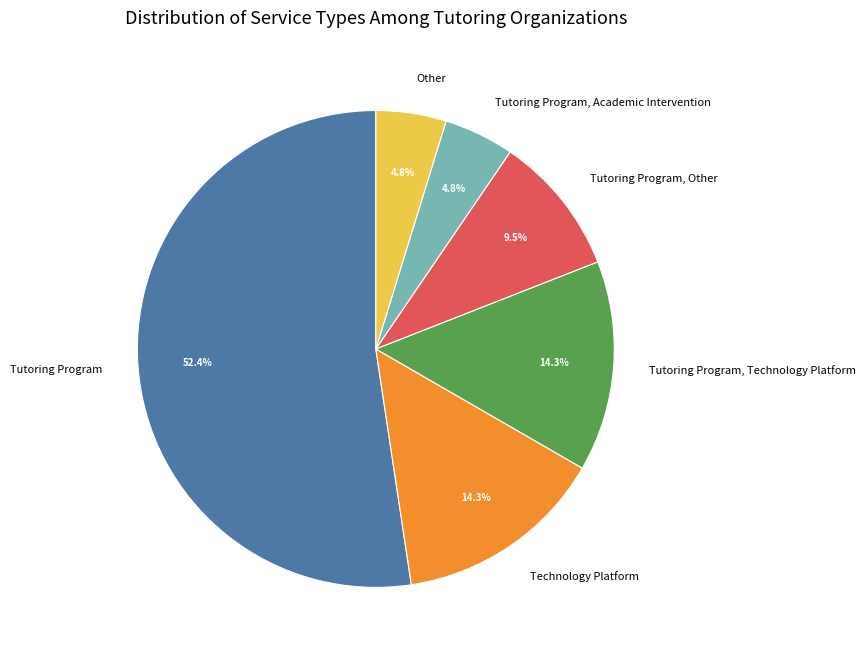

Which has a higher value, Technology Platform or Tutoring Program?

Tutoring Program